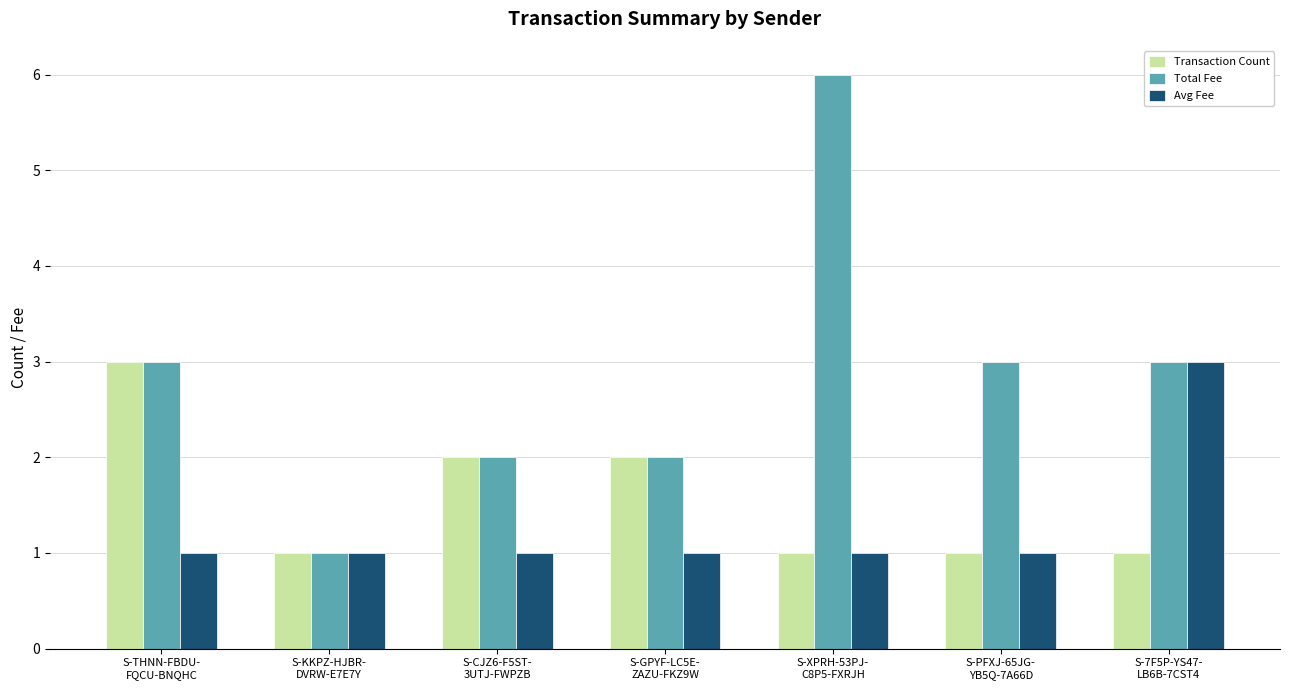

What is the lowest value of the Transaction Count series?

1